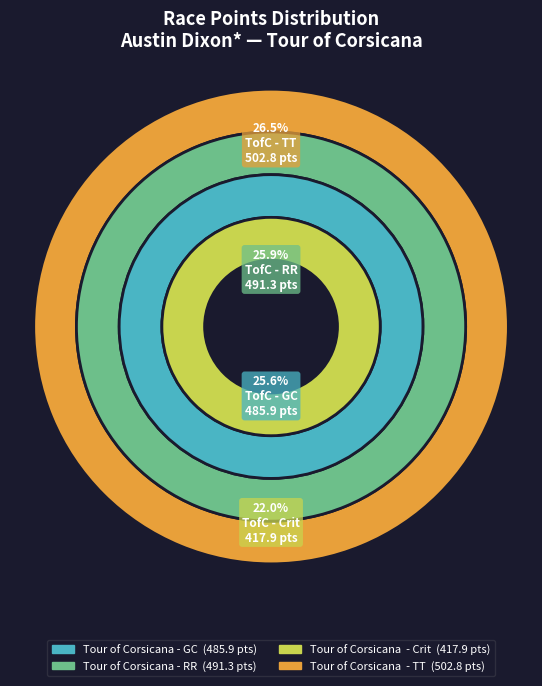

To the nearest percent, what is the difference between the largest and smallest slice percentages?

4%